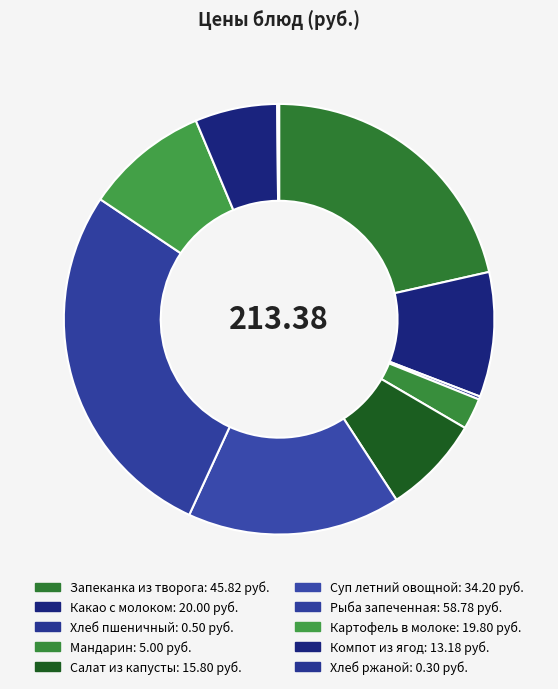

Does Мандарин represent more than half of the total?

No